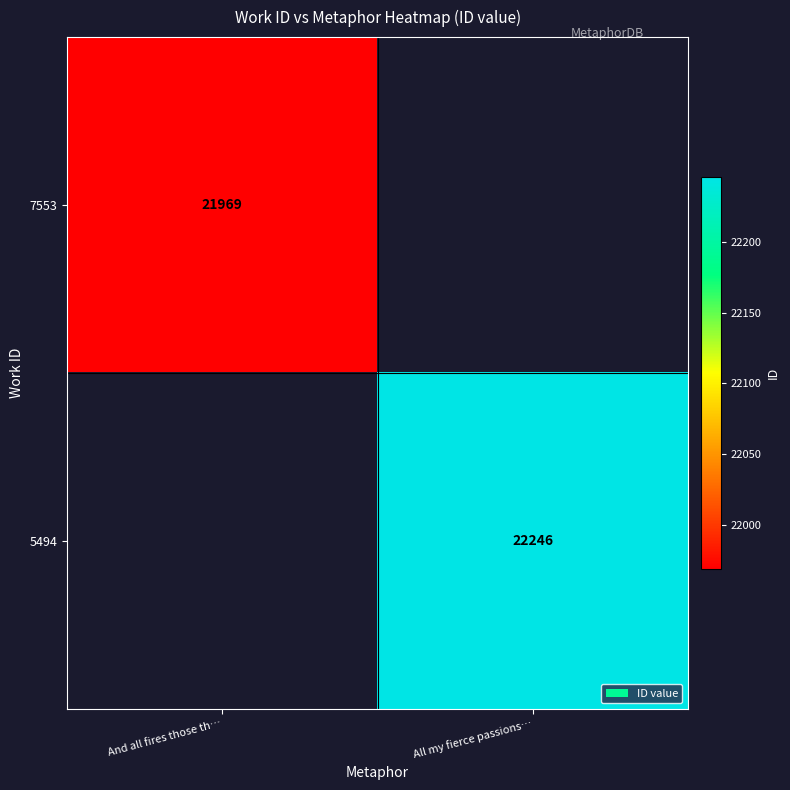

The value of 7553 at And all fires those th… is 35640. True or false?

False